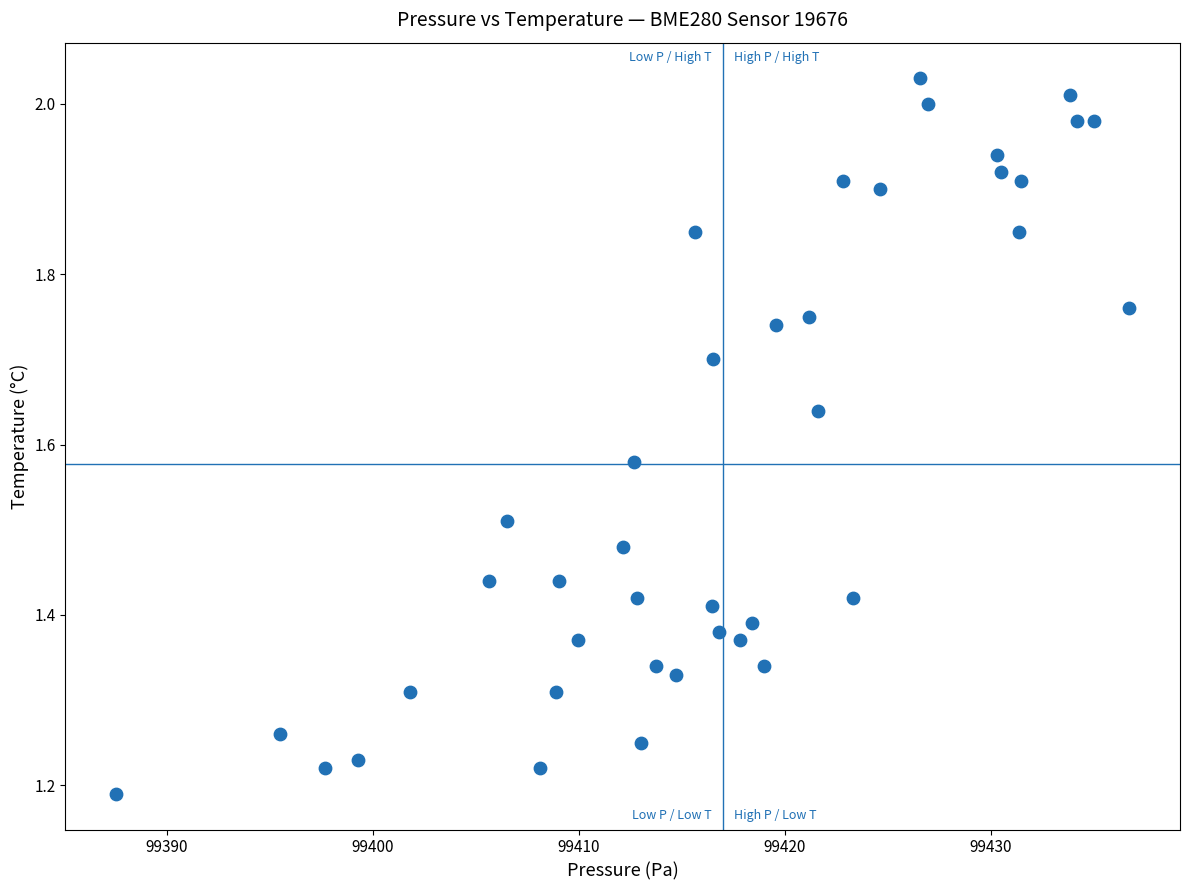

What is the range of Y values (max minus min)?

0.8